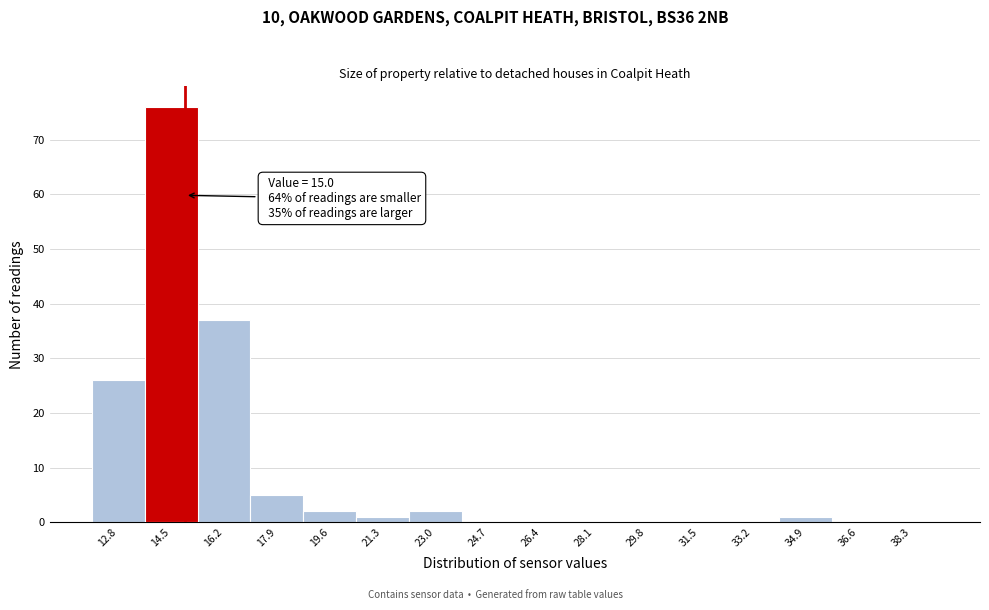

Which range on the x-axis has the tallest bar?

13.7 to 15.4